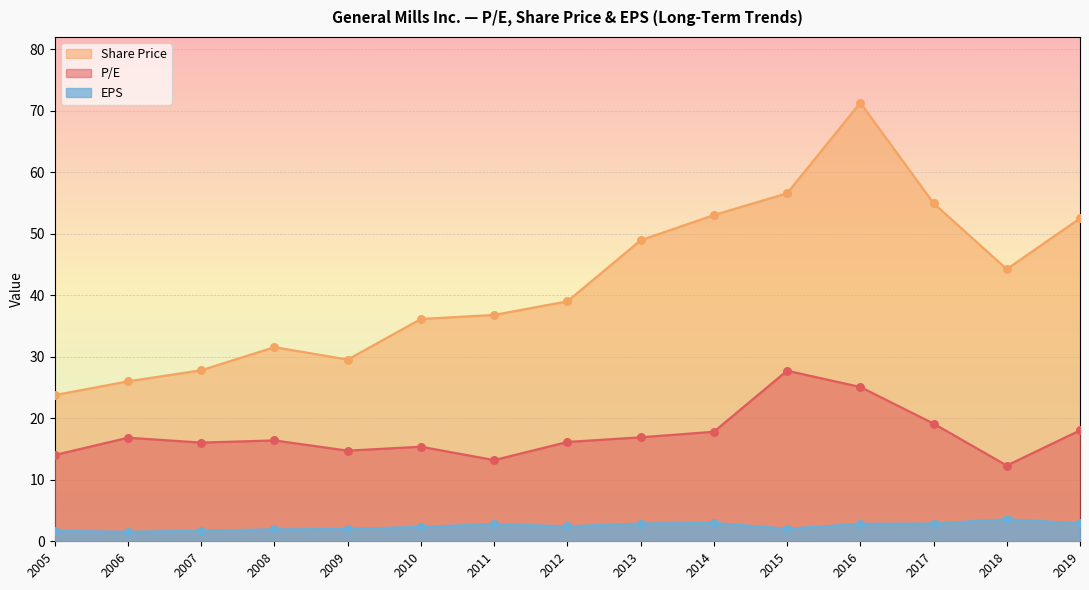

Which series has the widest spread of Y values?

Share Price